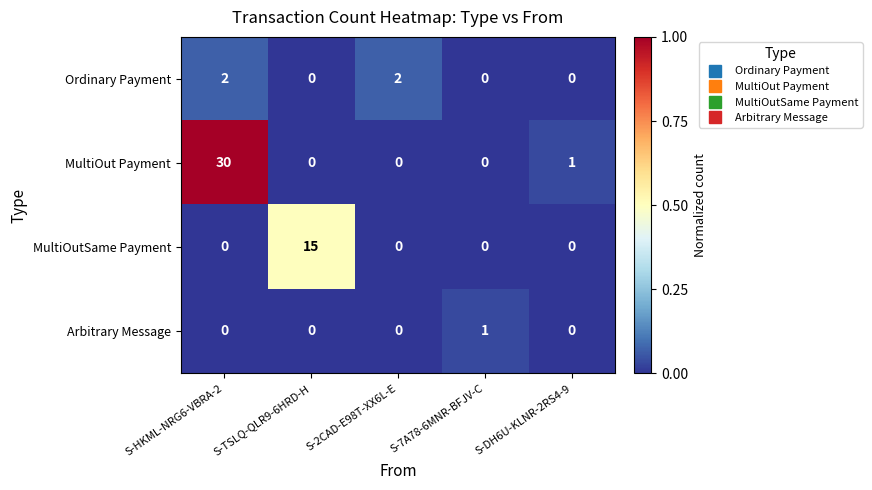

At how many categories does at least one series exceed 0?

5